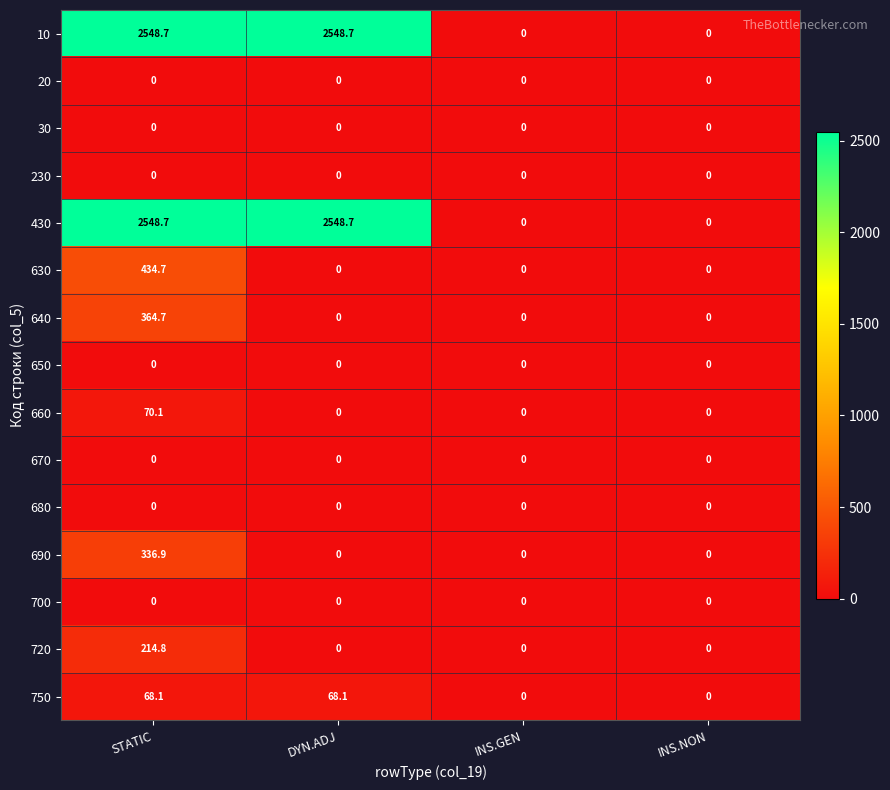

The 10 series shows 0.0 at INS.GEN. True or false?

True